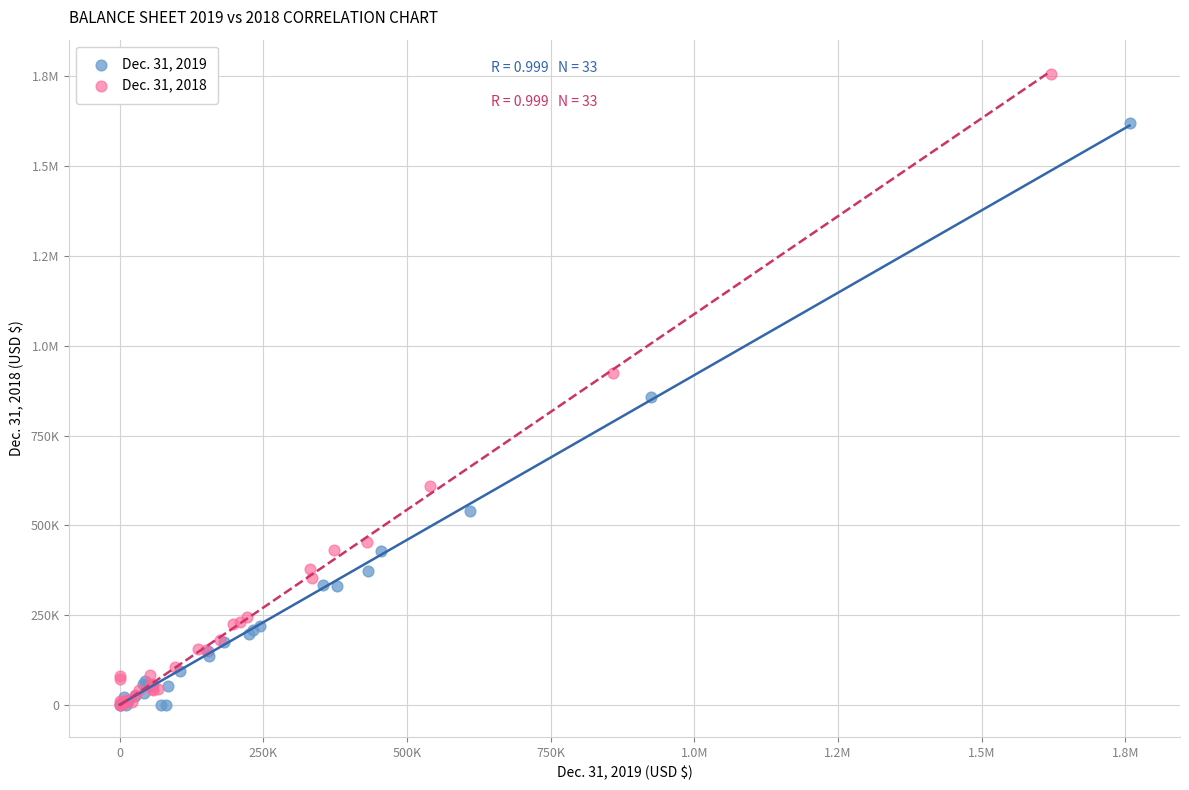

What are all the series names shown in the legend?

Dec. 31, 2019, Dec. 31, 2018